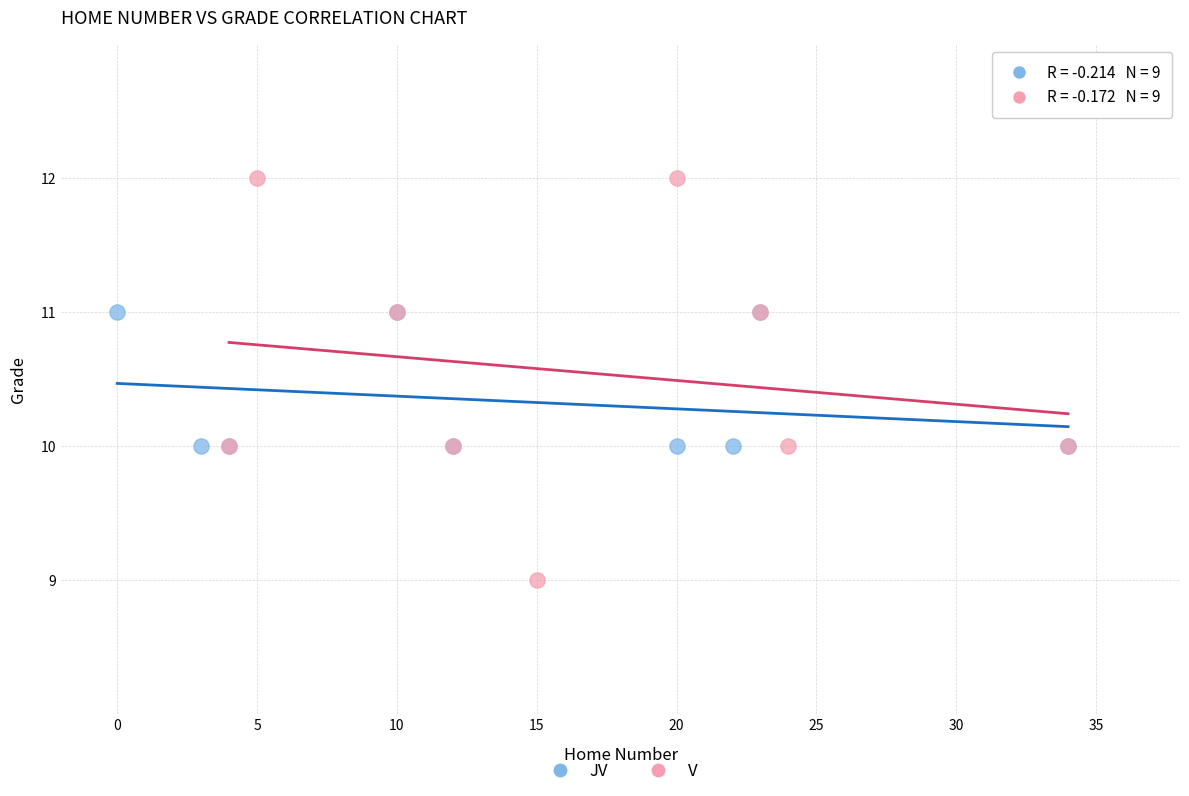

Which series contains the lowest Y value?

V